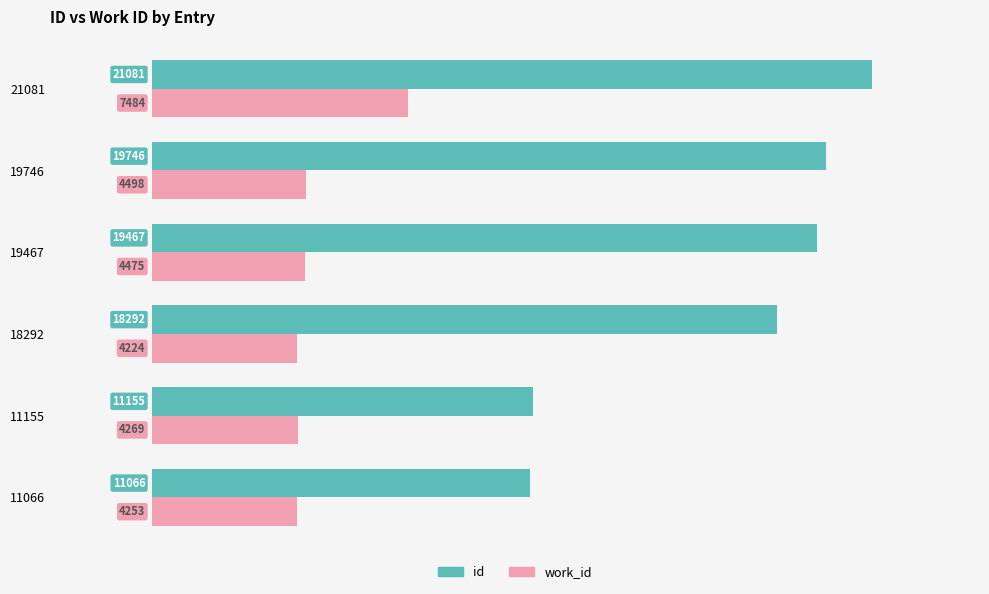

What is the spread (max minus min) of values at 19746?

15248